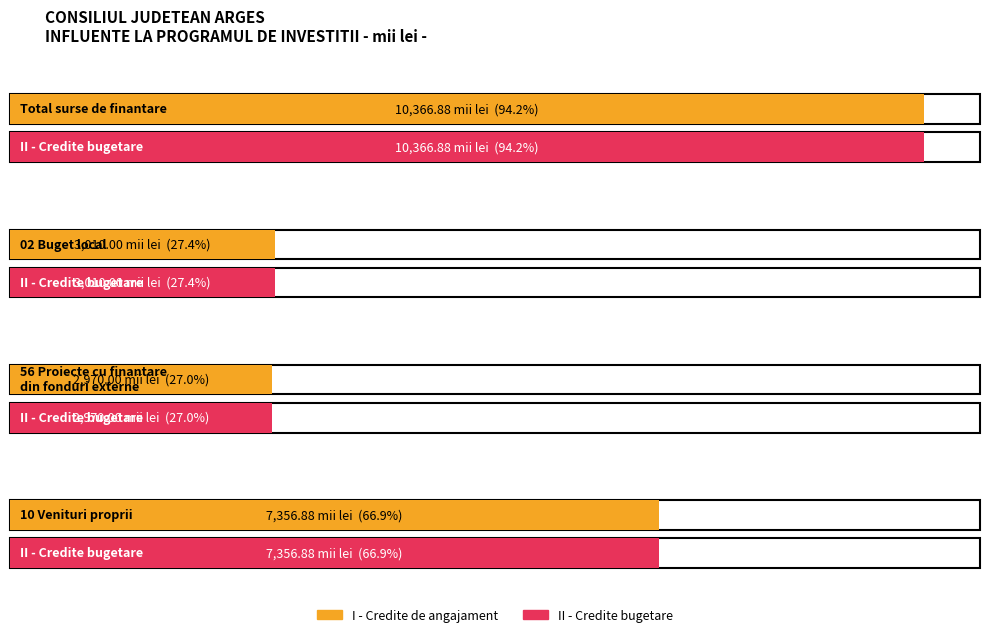

How many bars are there in each group?

2